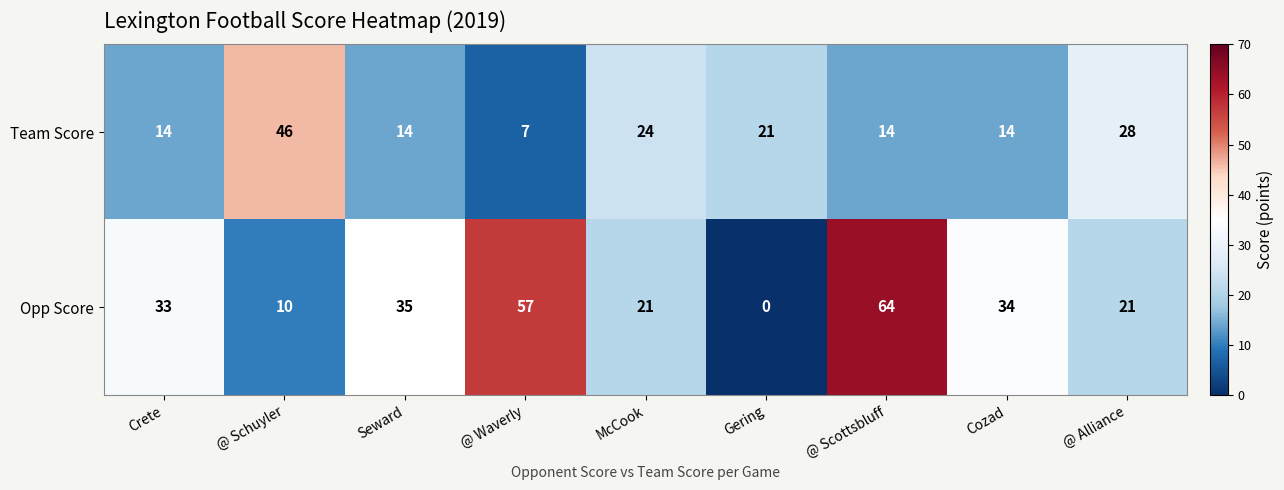

What is the total value across all series at @ Schuyler?

56